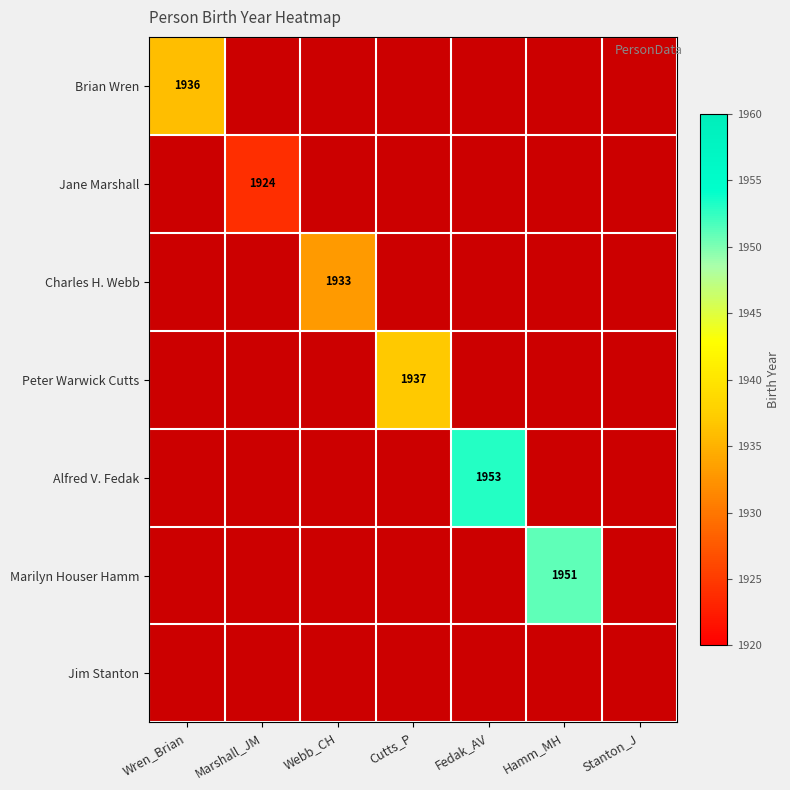

Is it true that Peter Warwick Cutts equals 1937 at Cutts_P?

True